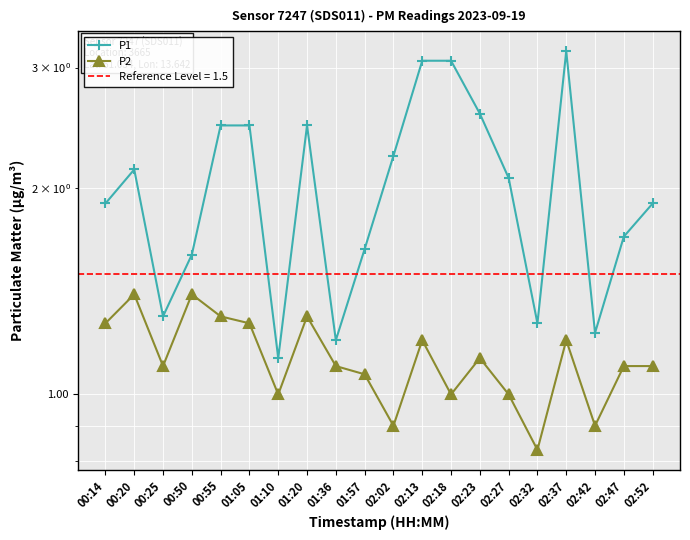

Where is the first local minimum for P2?

00:25